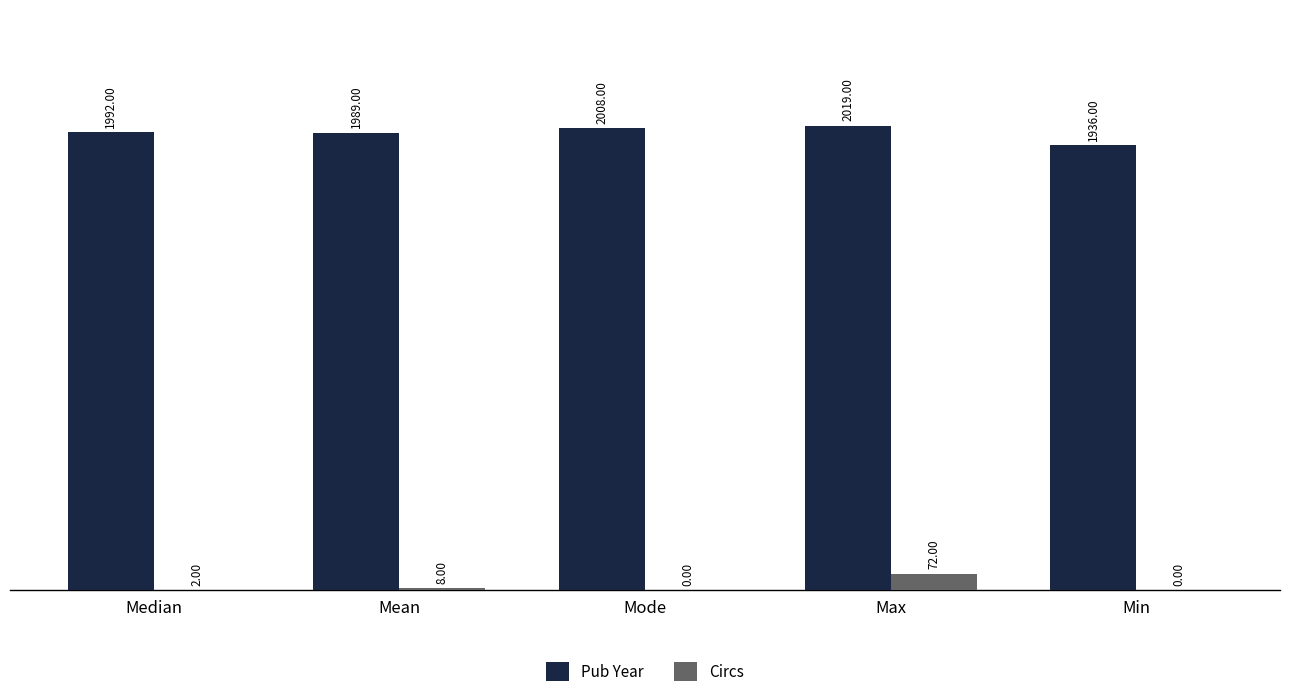

Which series changed the most between Median and Max?

Circs